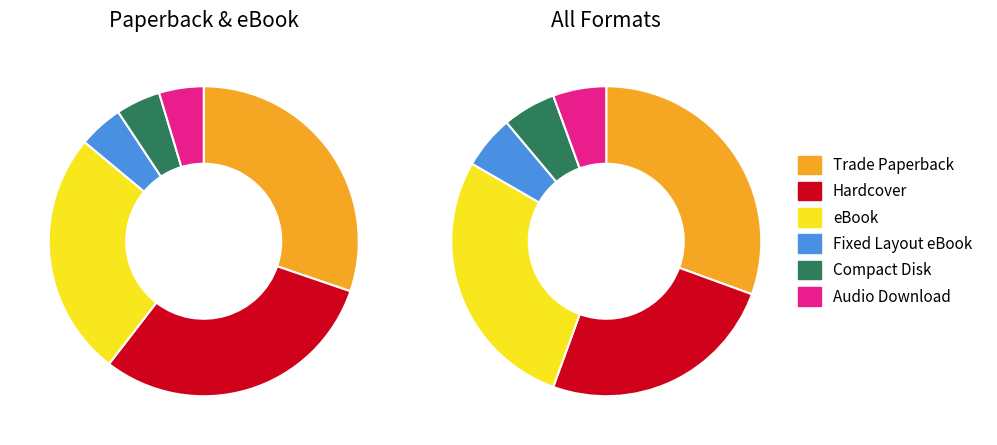

To the nearest percent, what is the difference between the Hardcover and Audio Download slice percentages?

26%